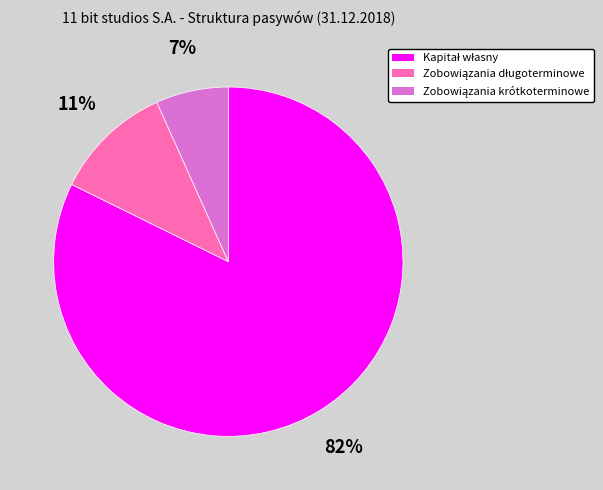

Is there a majority slice in this chart?

Yes